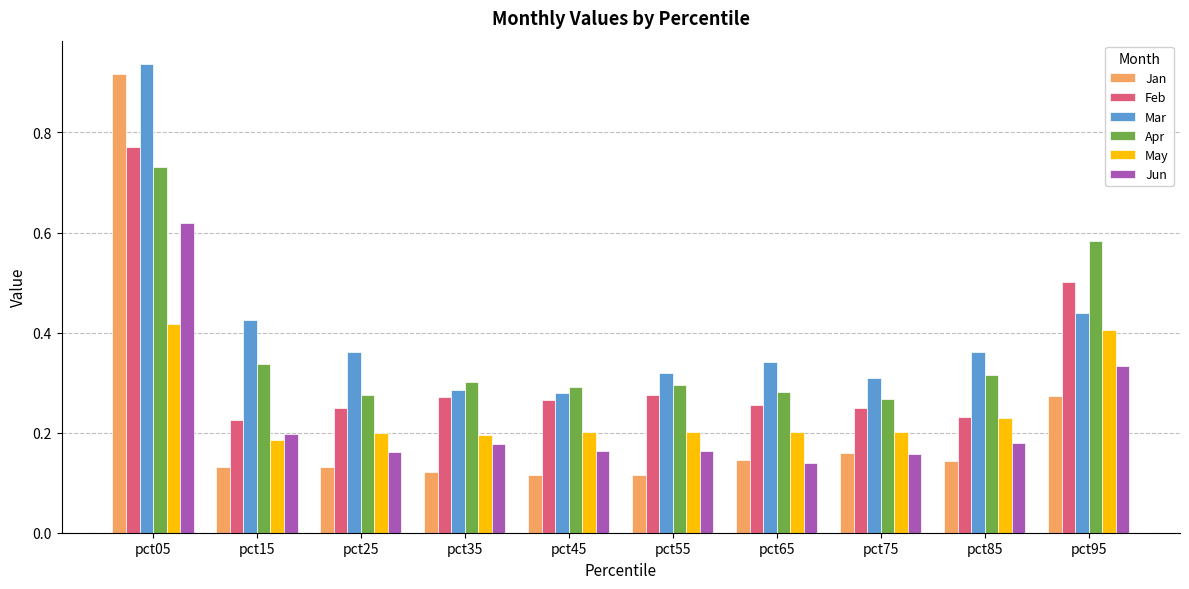

How many bars are there in total?

60